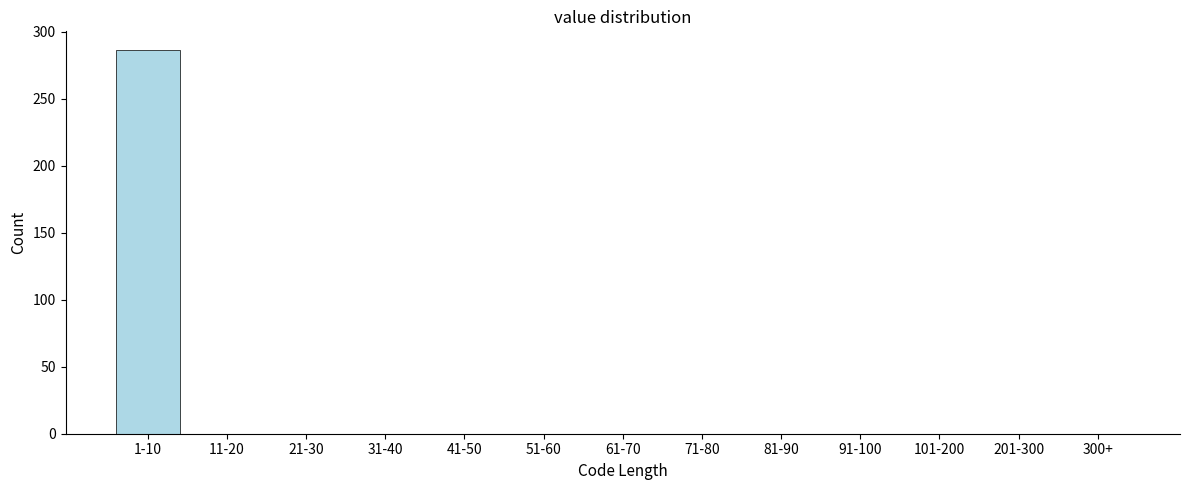

Reading left to right, what are all the values shown in this chart?

1-10=286	11-20=0	21-30=0	31-40=0	41-50=0	51-60=0	61-70=0	71-80=0	81-90=0	91-100=0	101-200=0	201-300=0	300+=0